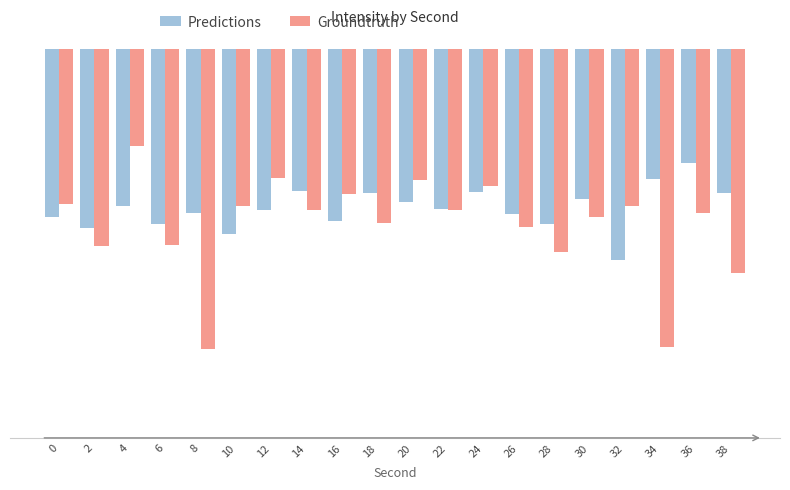

Reading left to right, list all the values displayed in this chart.

Predictions: 0=-131.6	2=-133.1	4=-130.1	6=-132.4	8=-131.1	10=-133.8	12=-130.7	14=-128.2	16=-132.1	18=-128.4	20=-129.7	22=-130.6	24=-128.4	26=-131.2	28=-132.5	30=-129.2	32=-137.2	34=-126.7	36=-124.7	38=-128.4
Groundtruth: 0=-129.9	2=-135.2	4=-122.5	6=-135.1	8=-148.6	10=-130.1	12=-126.6	14=-130.7	16=-128.6	18=-132.3	20=-126.9	22=-130.7	24=-127.6	26=-132.8	28=-136.1	30=-131.6	32=-130.1	34=-148.4	36=-131.1	38=-138.8